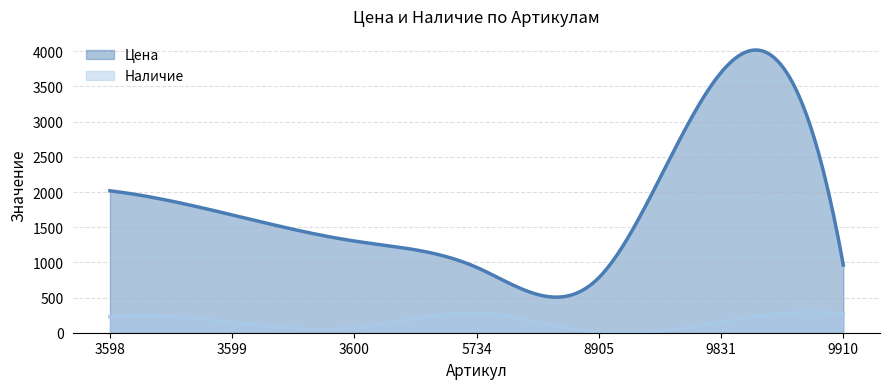

What is the lowest value of the Цена series?

505.5